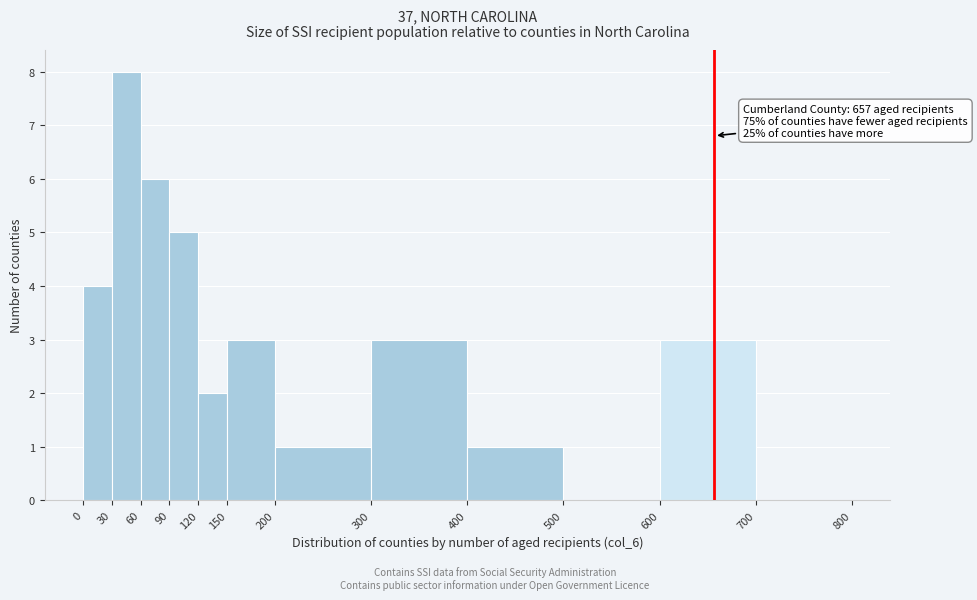

Which range on the x-axis has the tallest bar?

30 to 60